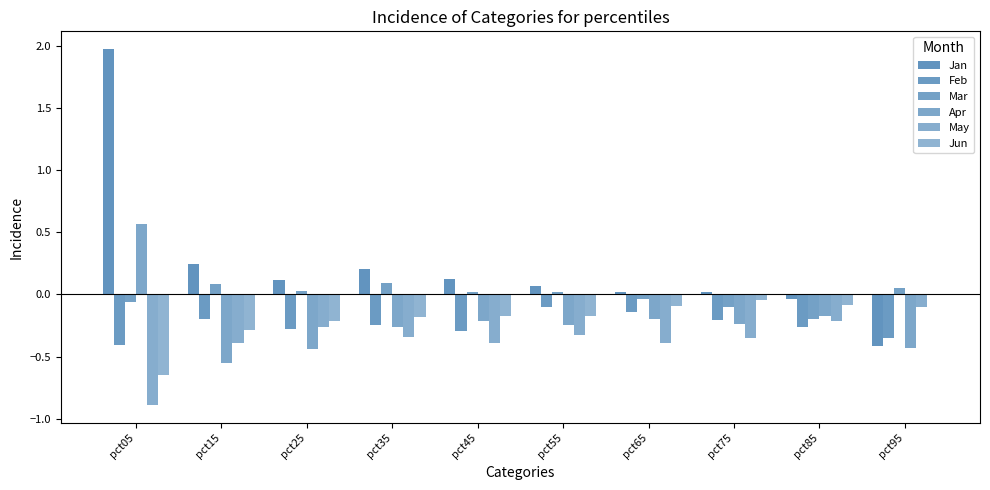

How many data points does each series have?

10